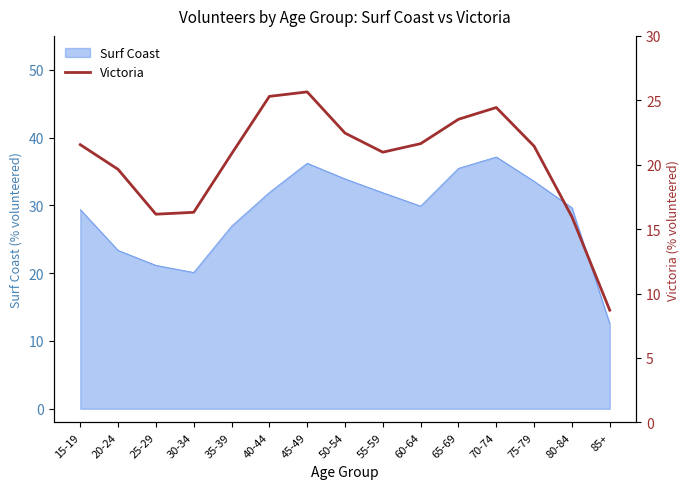

What is the label of the 4th point from the left?

30-34